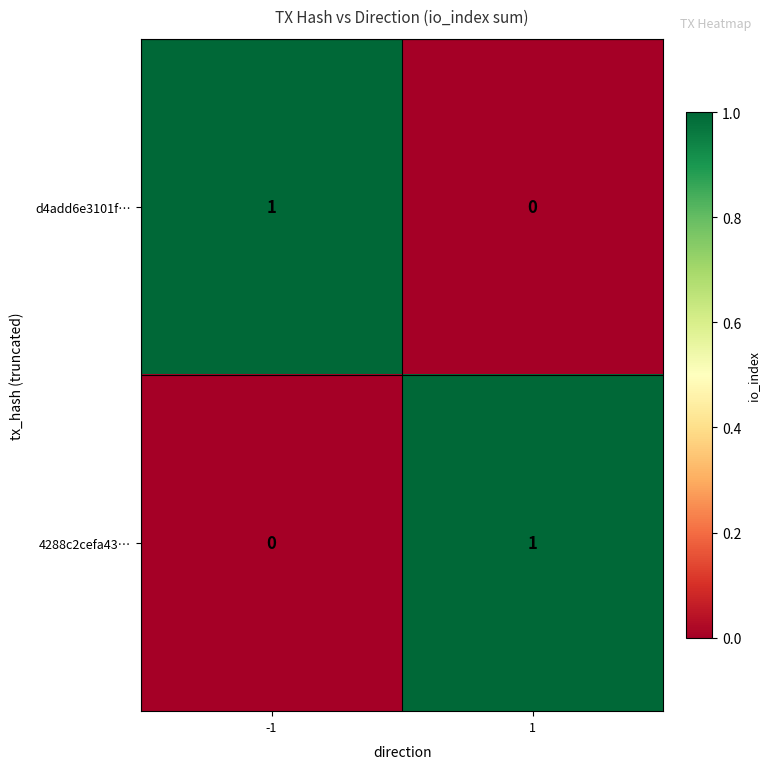

List the labels in order of 4288c2cefa43… value, smallest first.

-1, 1